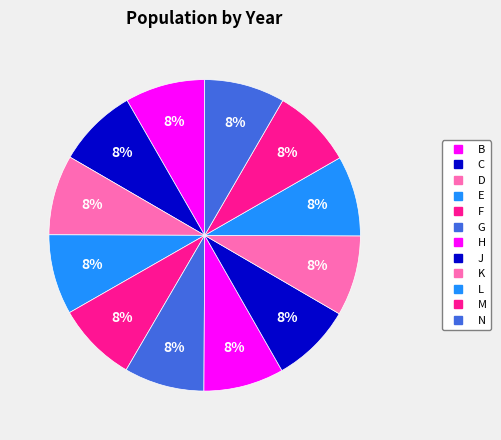

Is it true that D is 1% of the pie?

False